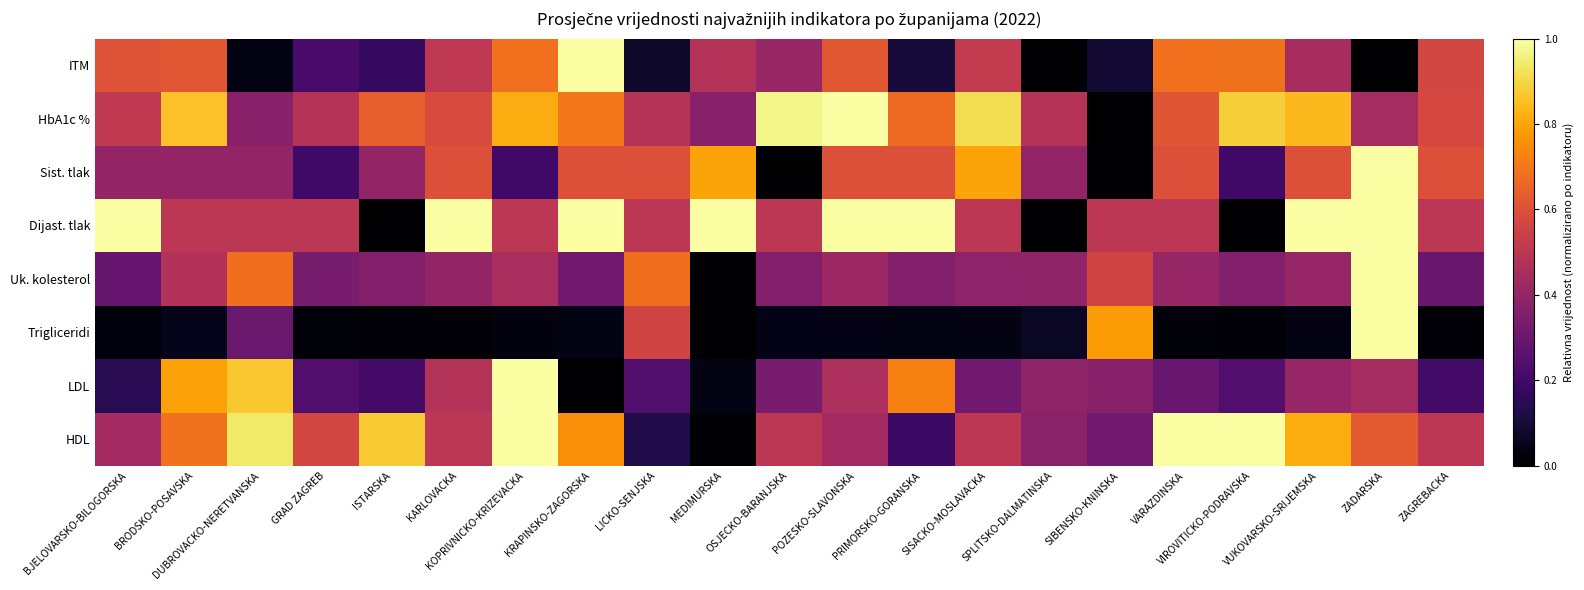

Between BJELOVARSKO-BILOGORSKA and SISACKO-MOSLAVACKA, which series saw the biggest shift?

Dijast. tlak